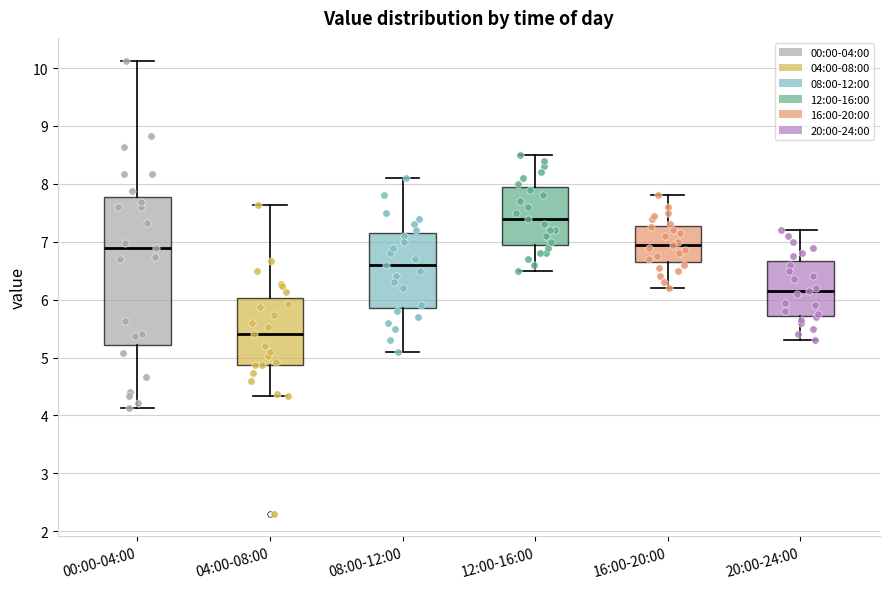

Which box has the highest median line?

12:00-16:00